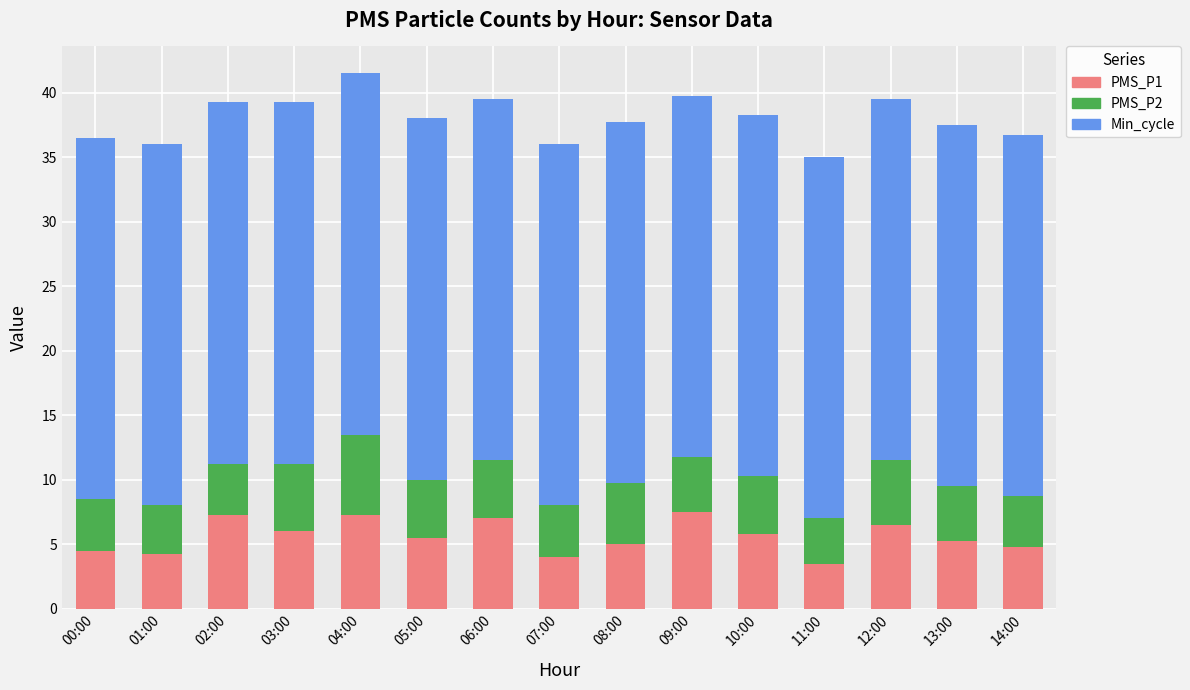

What is the total value across all series at 01:00?

36.0